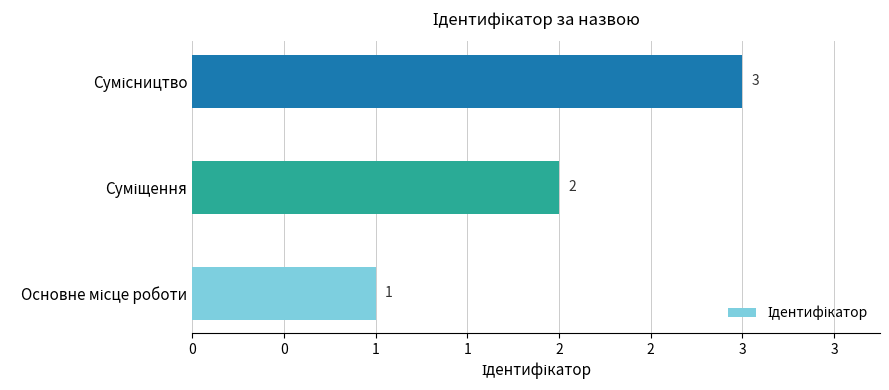

Are the bars horizontal?

Yes